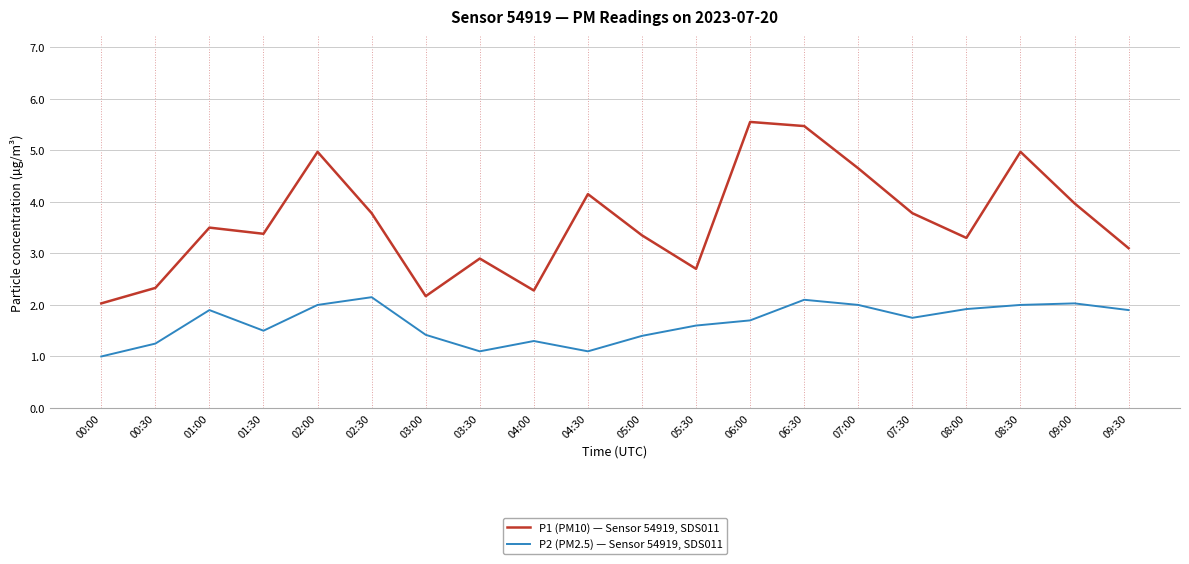

True or false: P2 (PM2.5) — Sensor 54919, SDS011 and P1 (PM10) — Sensor 54919, SDS011 cross at least once.

False